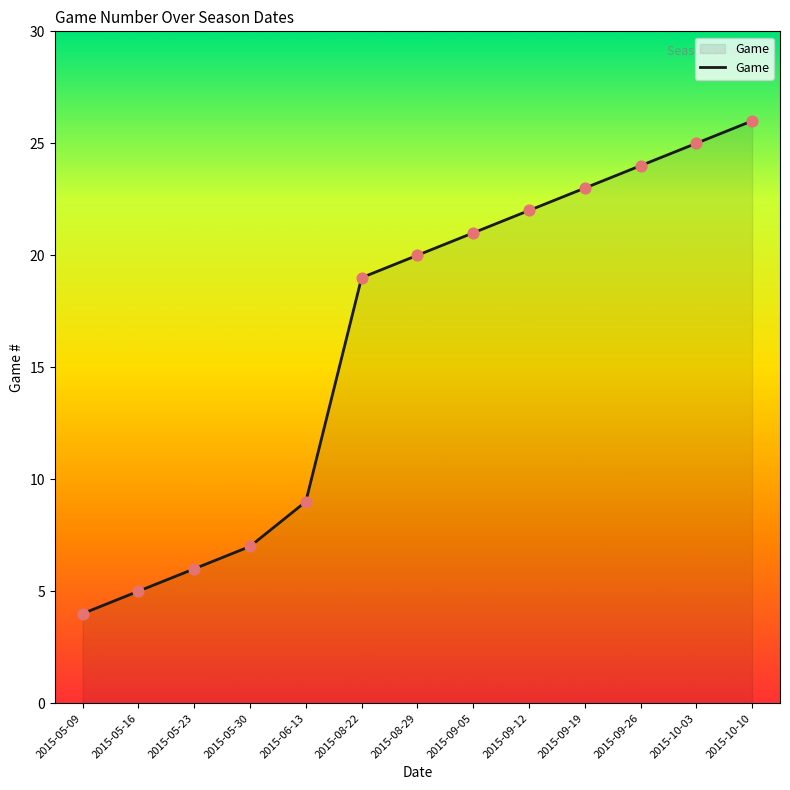

What is the change in value from 2015-05-30 to 2015-09-12?

+15